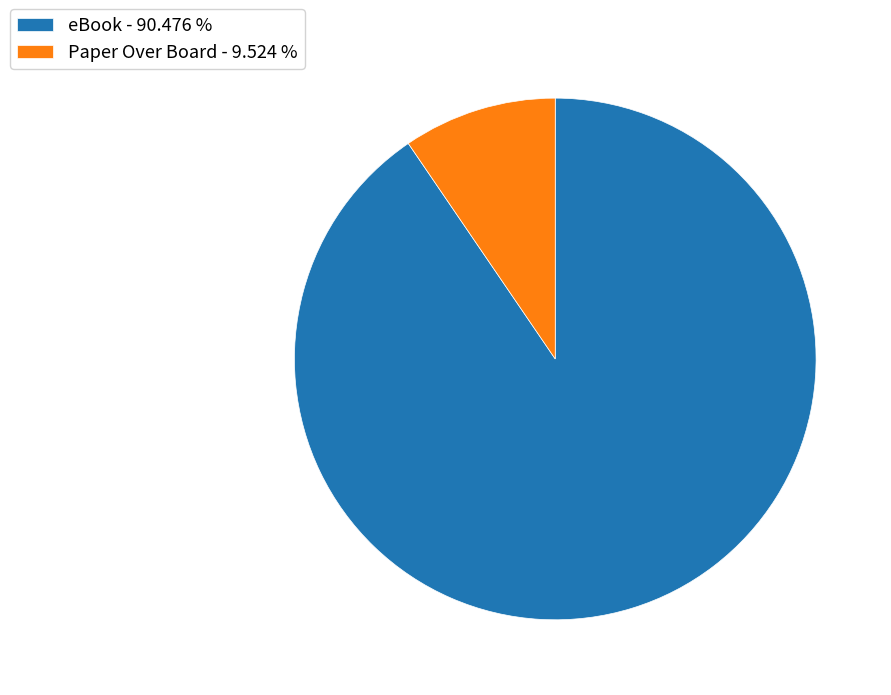

Rank the categories by value from lowest to highest.

Paper Over Board, eBook